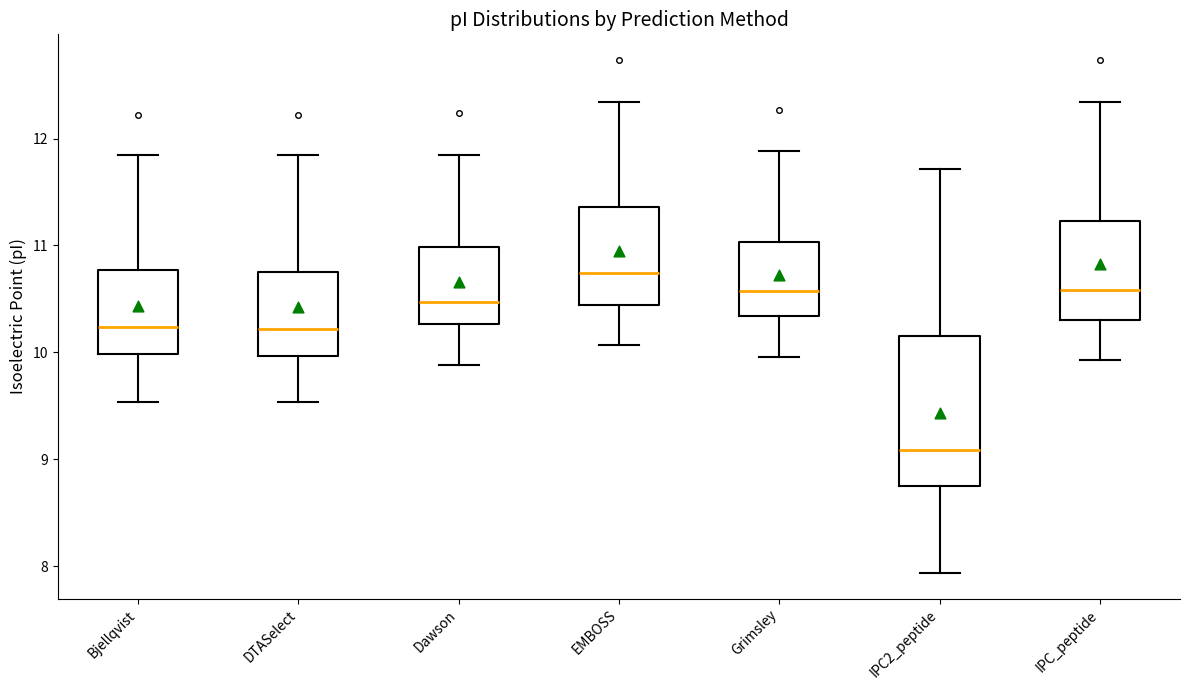

Which box has the highest median line?

EMBOSS